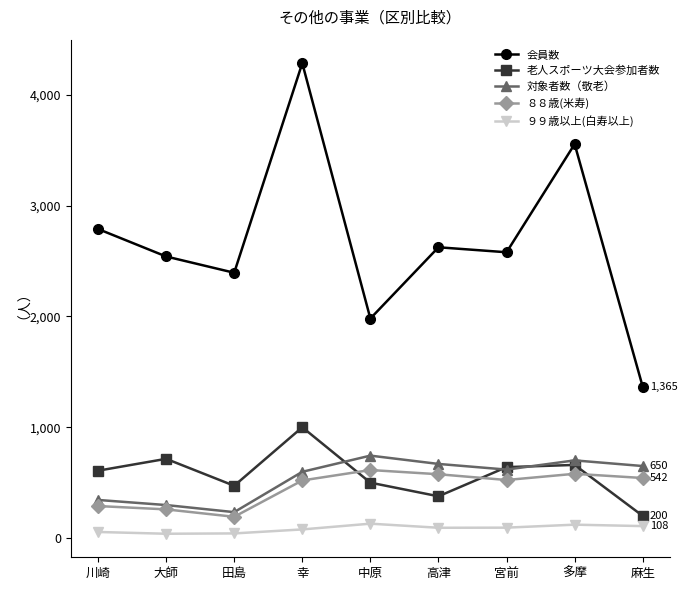

At which category is the sum across all series the highest?

幸